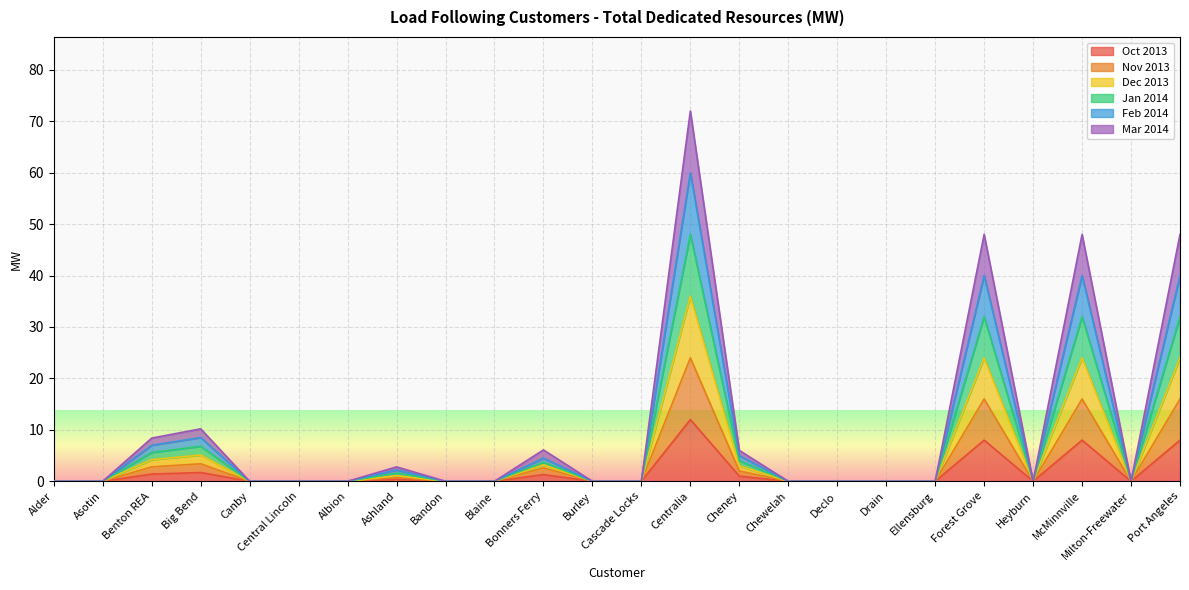

The value of Jan 2014 at Ellensburg is -20.0. True or false?

False